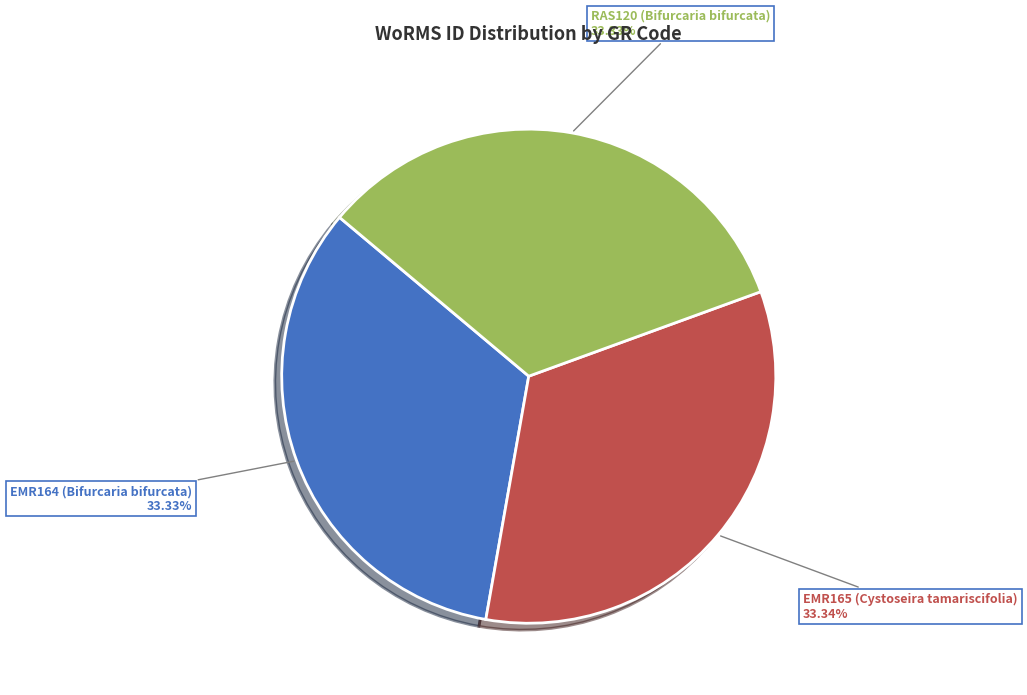

To the nearest percent, what portion does RAS120 (Bifurcaria bifurcata) represent?

33%